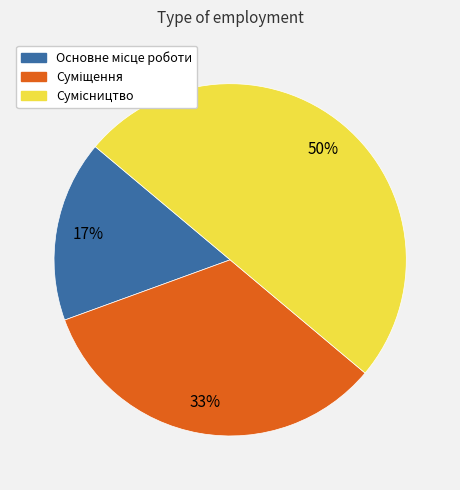

To the nearest percent, what is the difference between the largest and smallest slice percentages?

33%